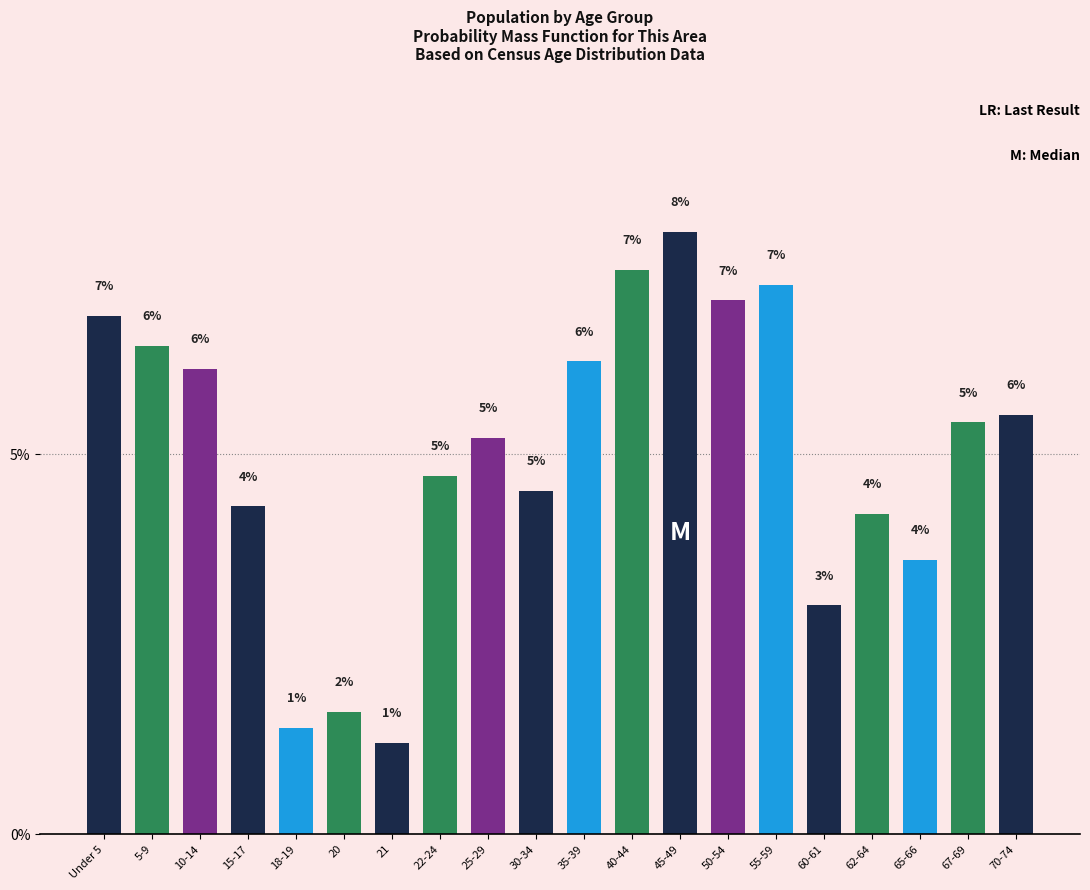

How many bars are there in total?

20